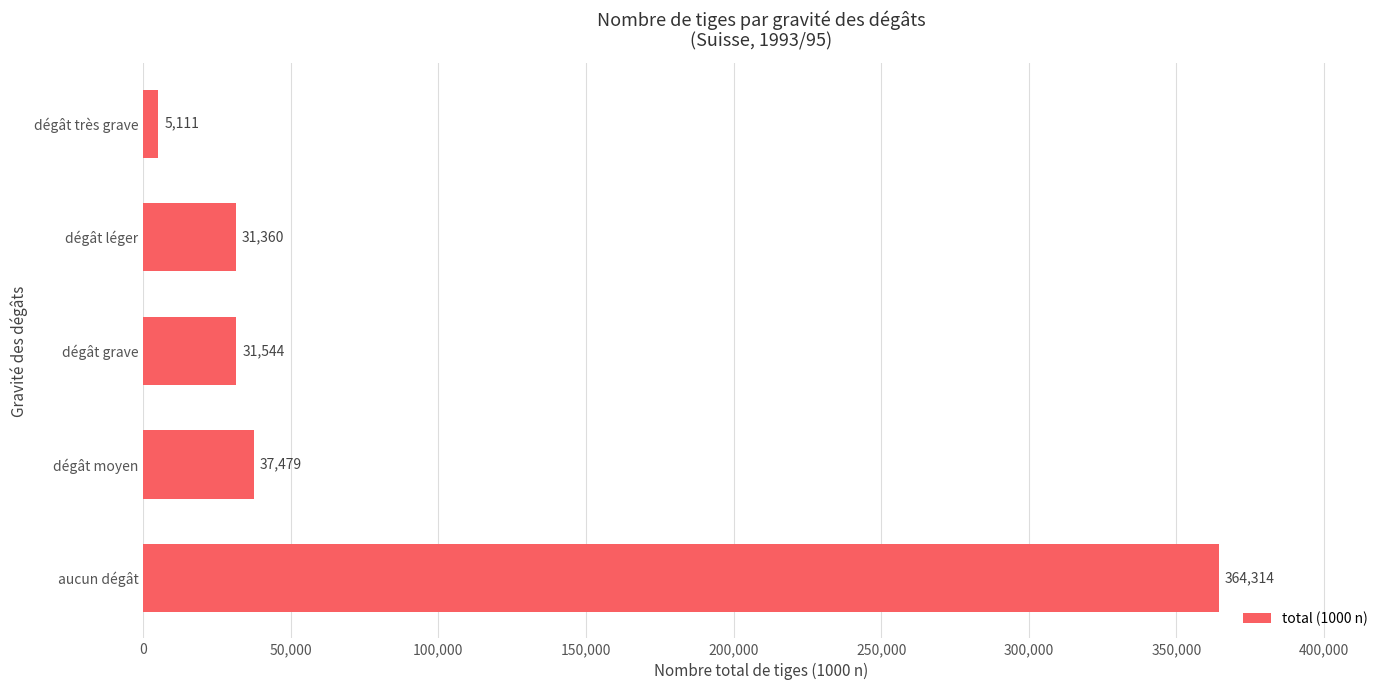

Rank the categories by value from highest to lowest.

aucun dégât, dégât moyen, dégât grave, dégât léger, dégât très grave